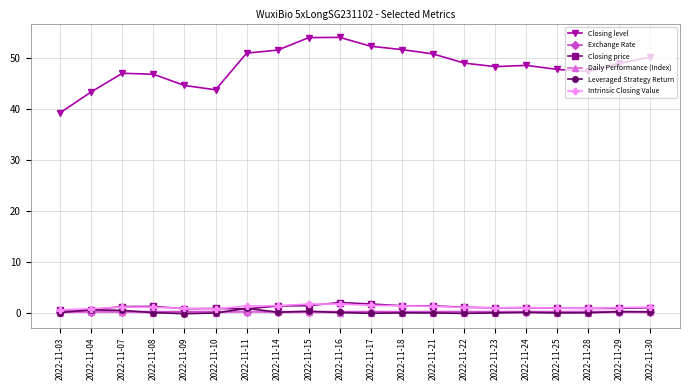

True or false: Closing price and Closing level intersect in this chart.

False